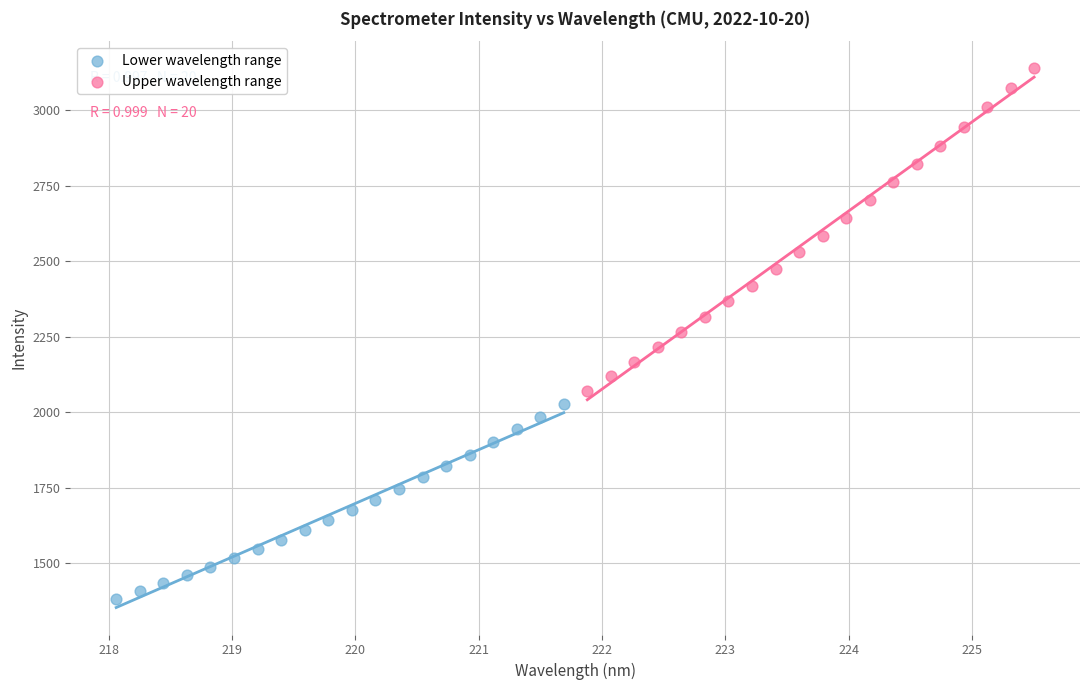

Which series contains the highest Y value?

Upper wavelength range